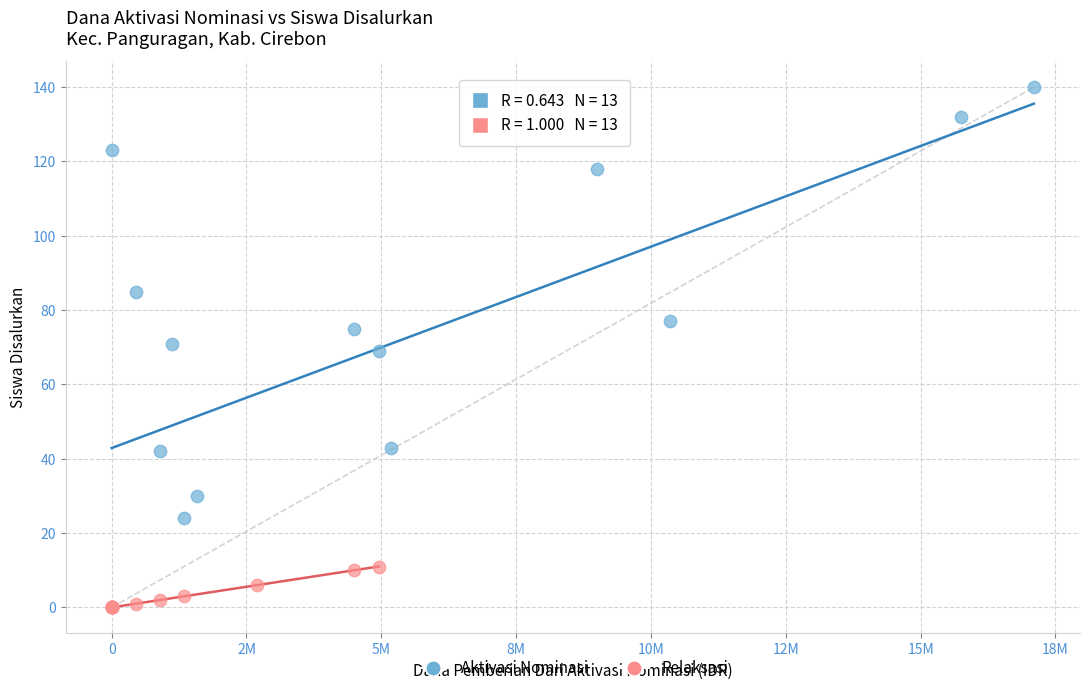

Which series reaches the maximum Y coordinate?

Aktivasi Nominasi